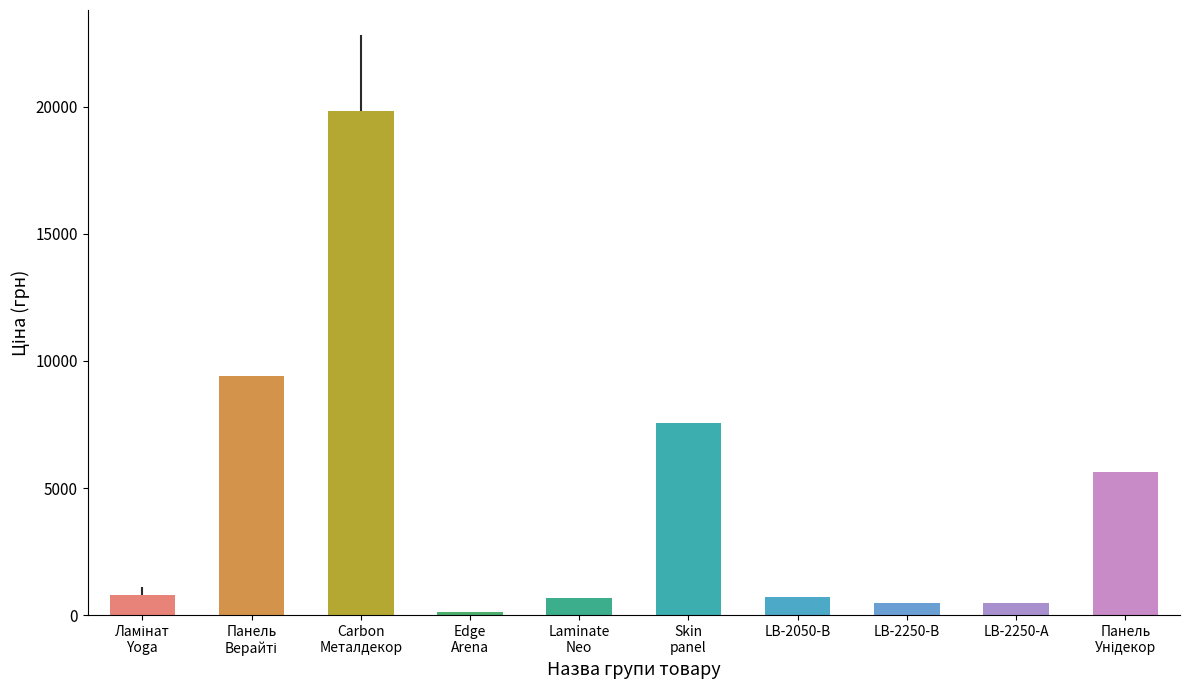

What is the greatest value displayed?

19831.1